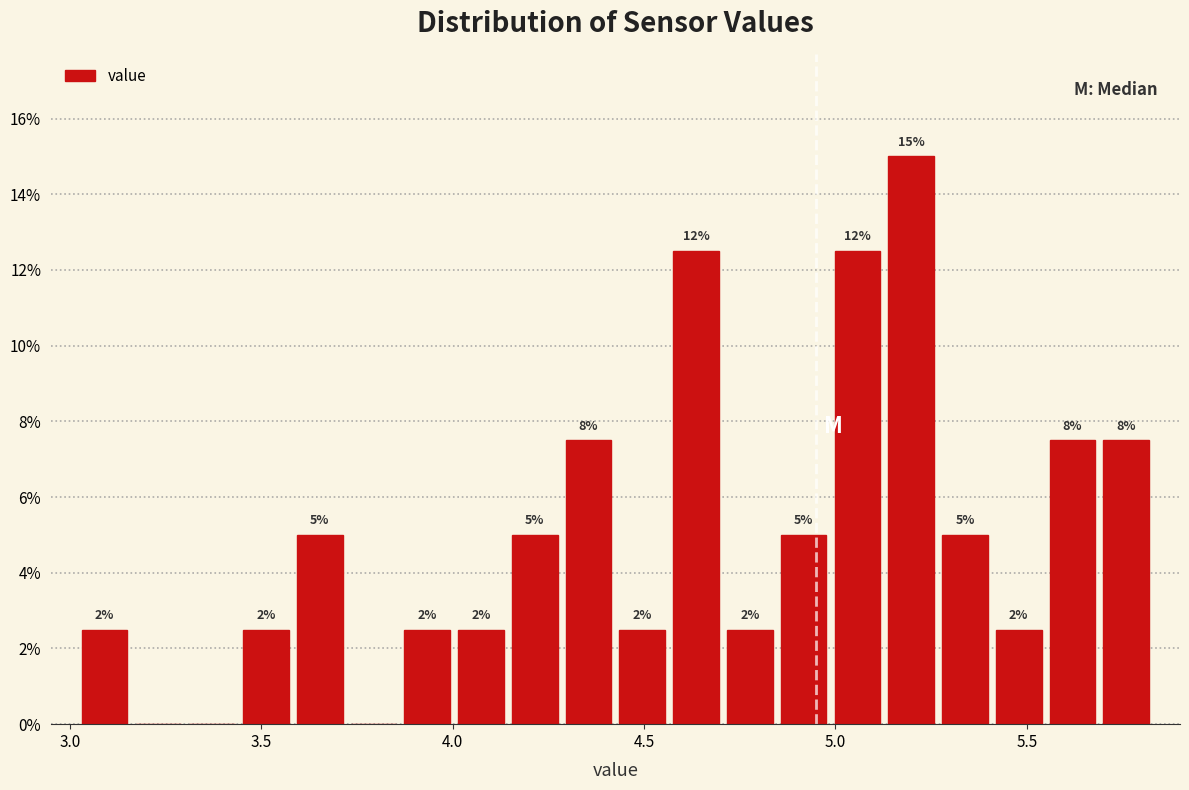

Read against the x-axis, roughly where is the centre of the tallest bar?

5.20